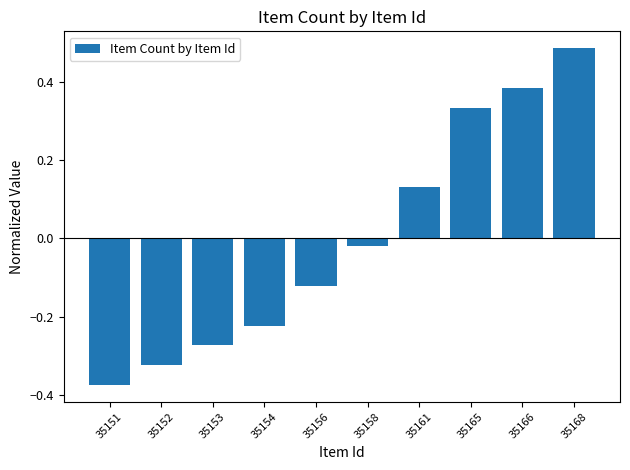

Are the bars horizontal?

No